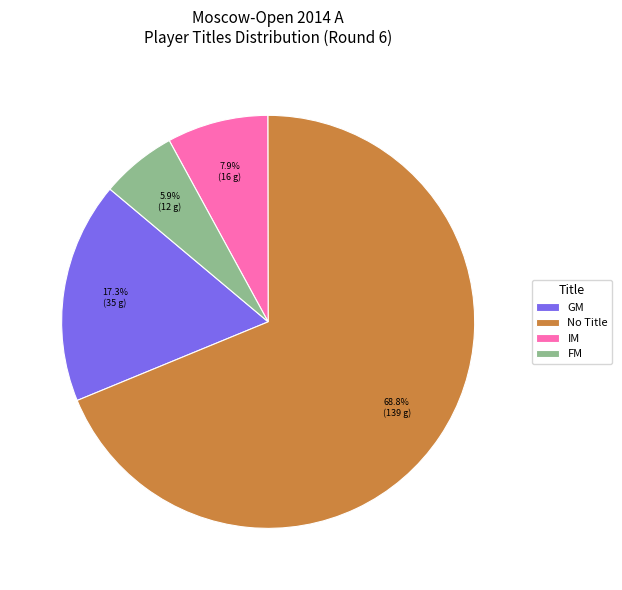

Does any single category account for the majority?

Yes